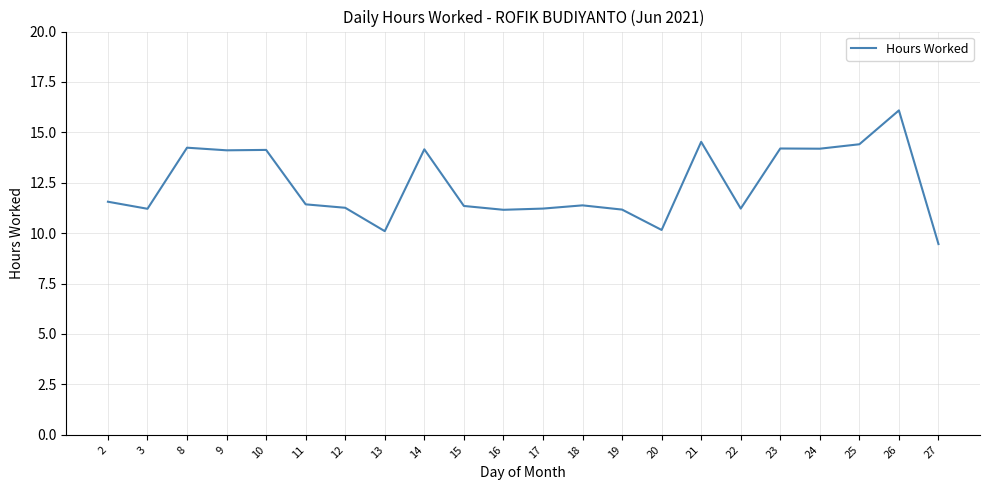

True or false: there are more than 1 points higher than both neighbors.

True